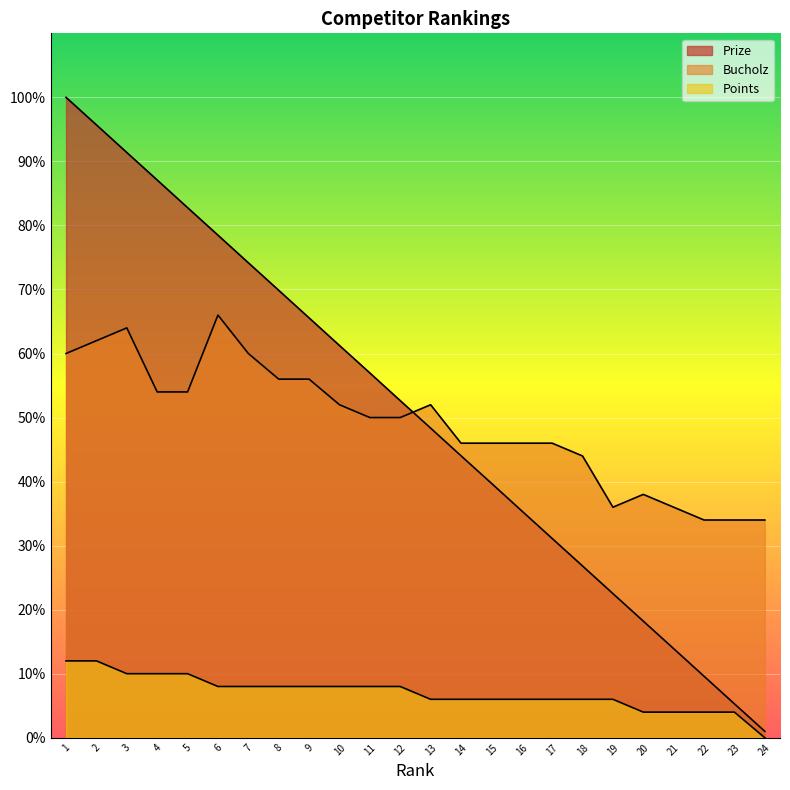

What is the value of the Bucholz point at the 6th from the left?

66.0